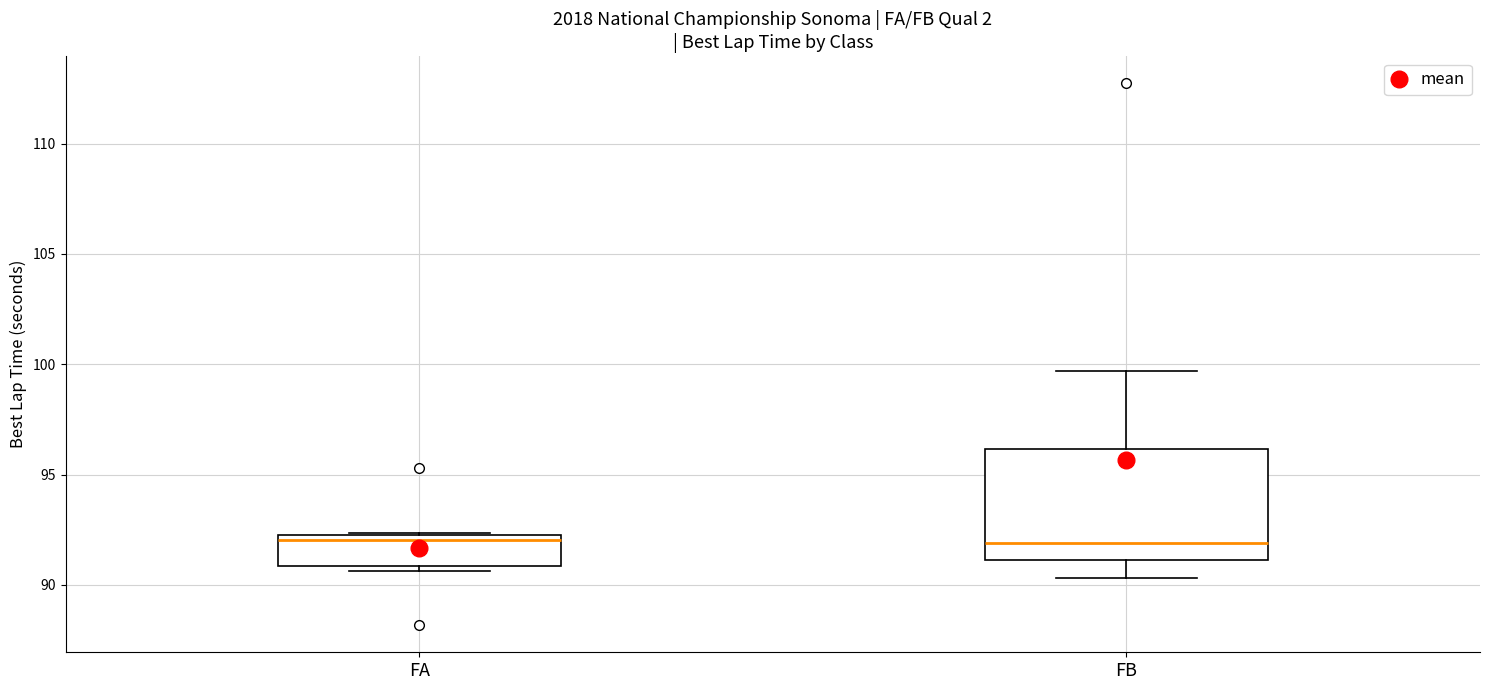

Where does the median line of the box for FB sit on the y-axis? The values are not printed on the chart, so give them approximately, as read against the axis.

92.0